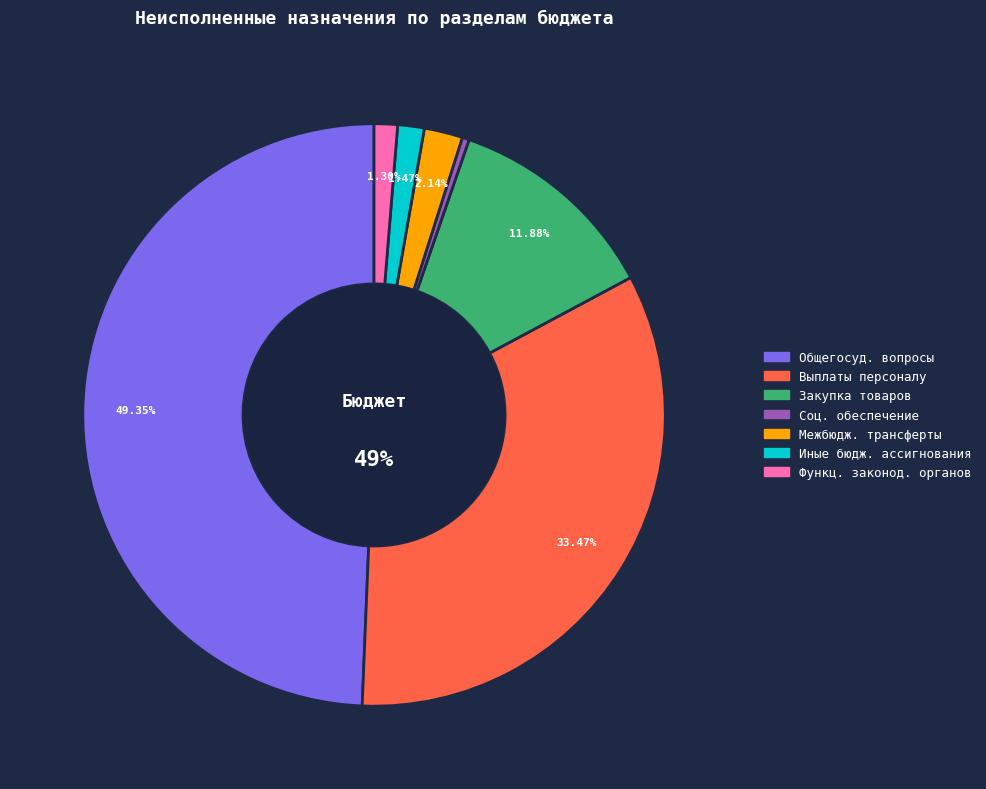

Does Межбюджетные трансферты represent more than half of the total?

No